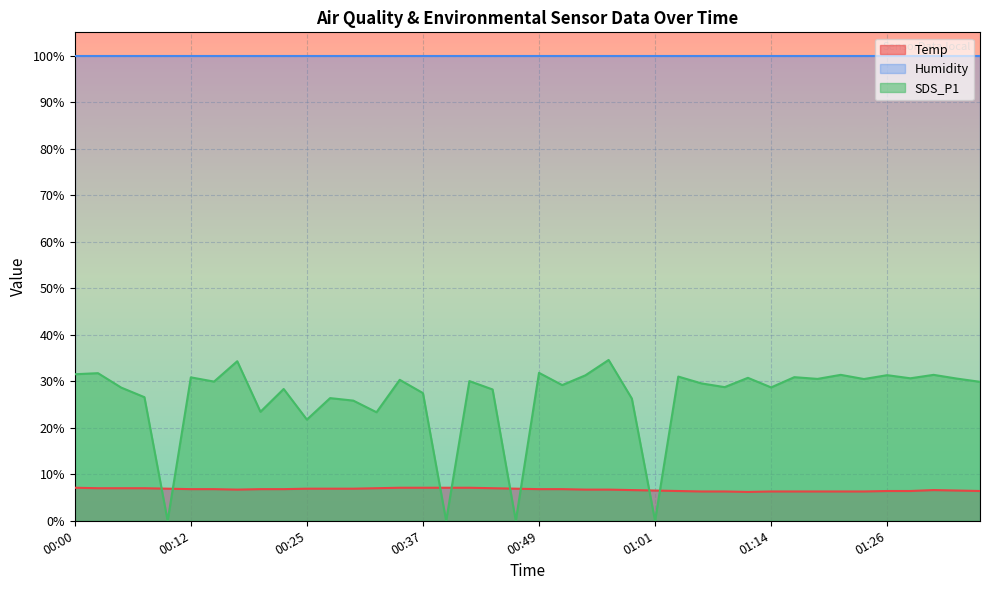

Which series has the largest range (max minus min)?

SDS_P1